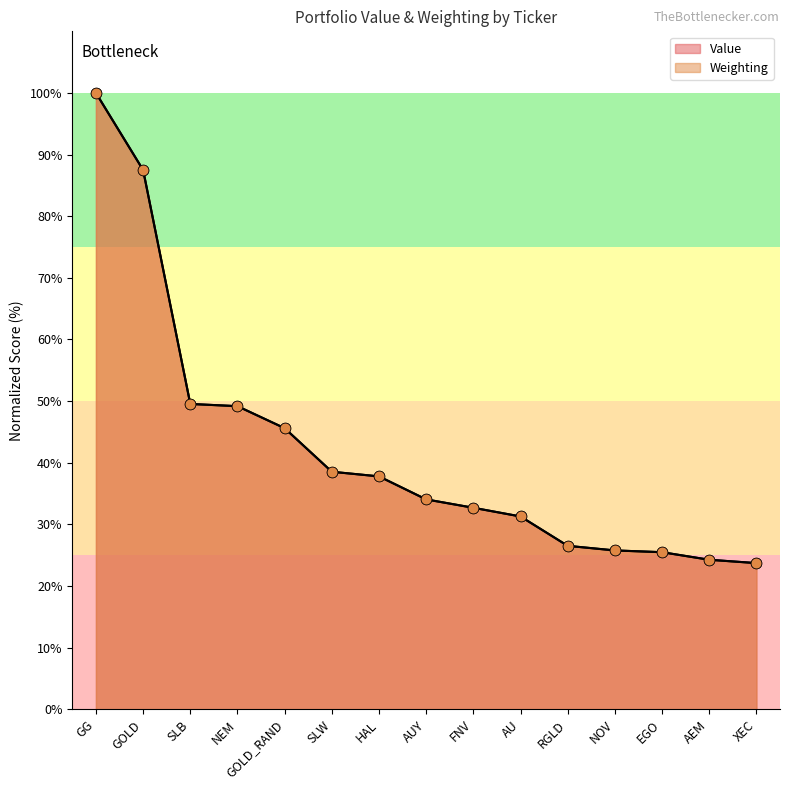

Which series has the widest spread of Y values?

Weighting